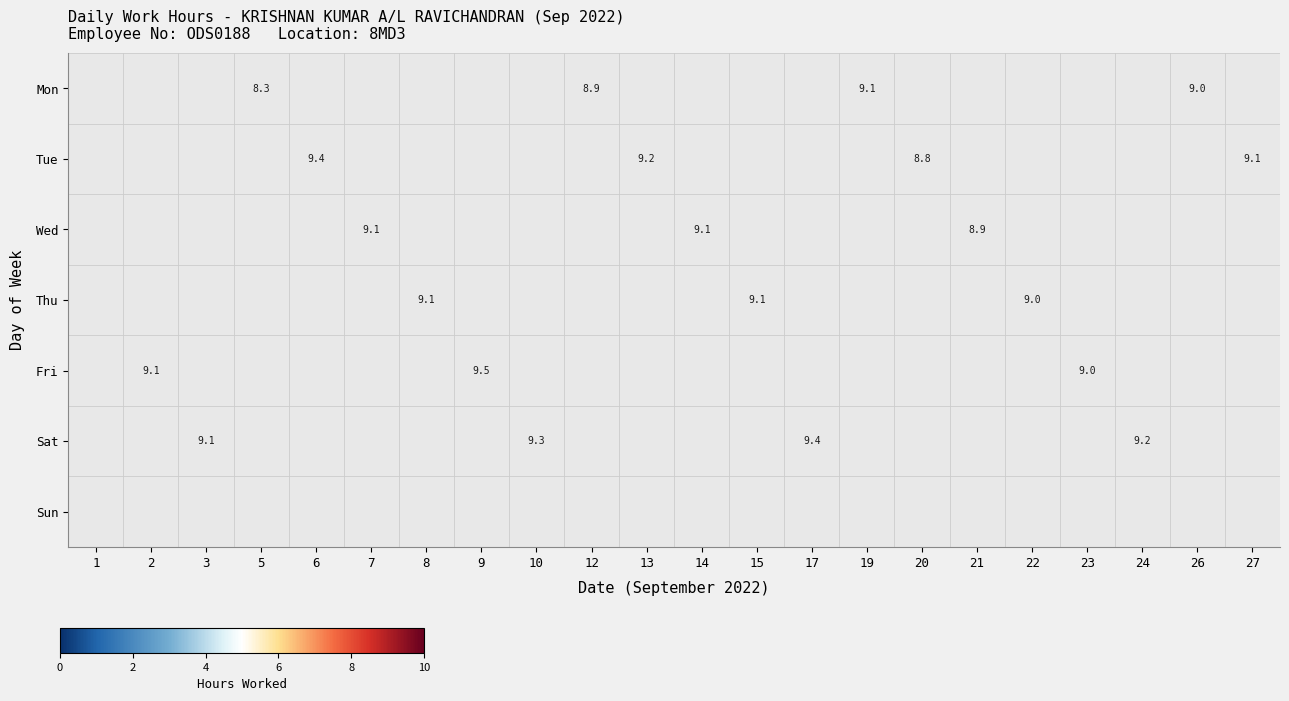

The Wed series shows 8.9 at 21. True or false?

True